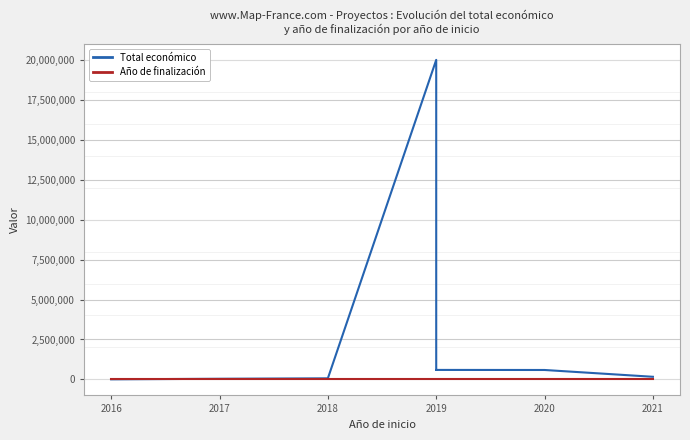

Where does the Año de finalización series first go above 2020?

2019